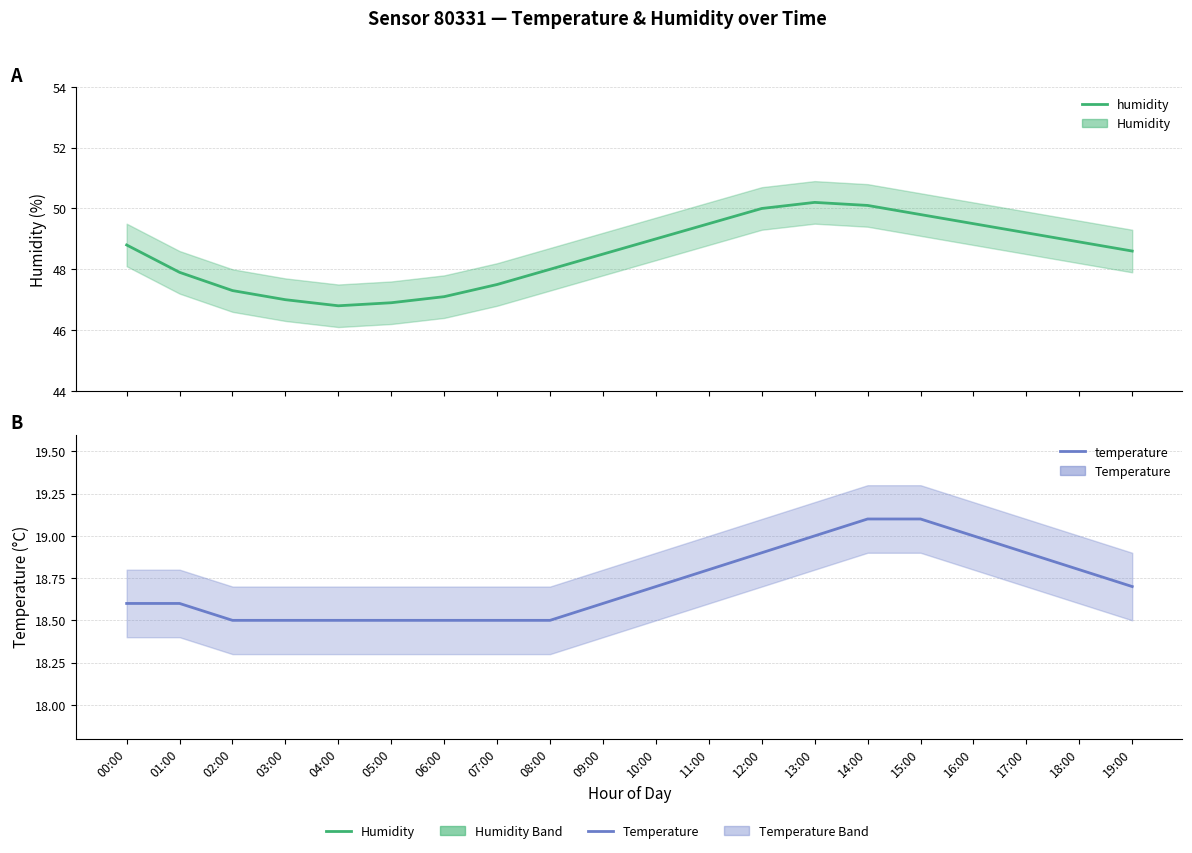

Does the chart have visible grid lines?

Yes